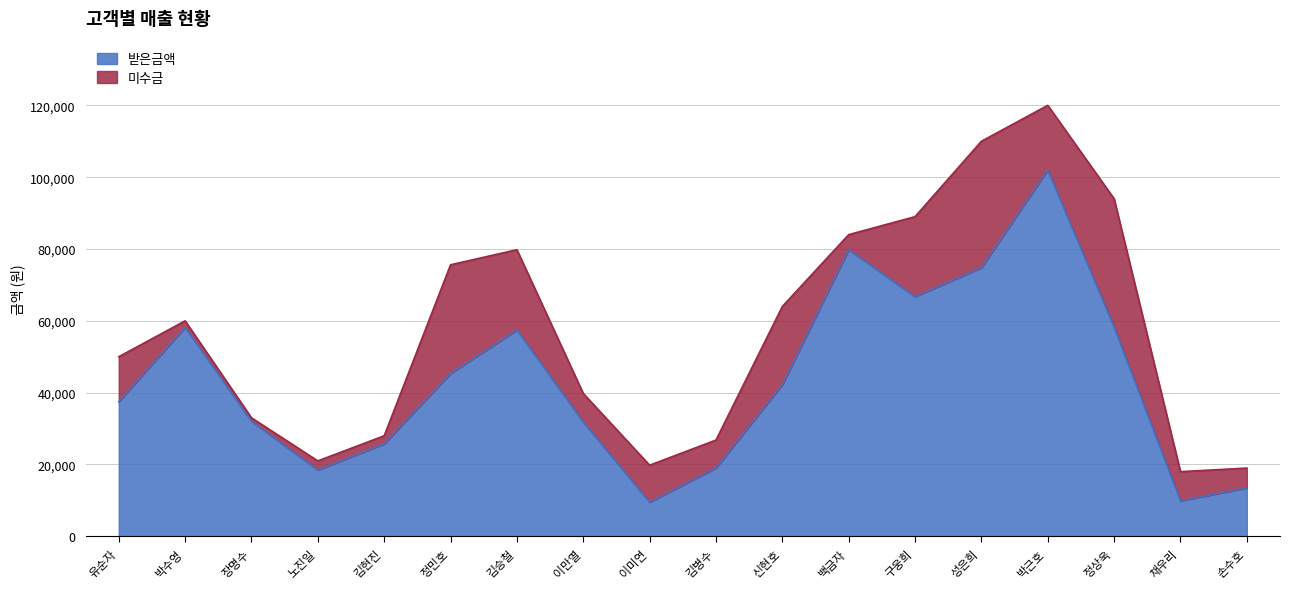

Which label corresponds to the smallest value in the chart?

이미연